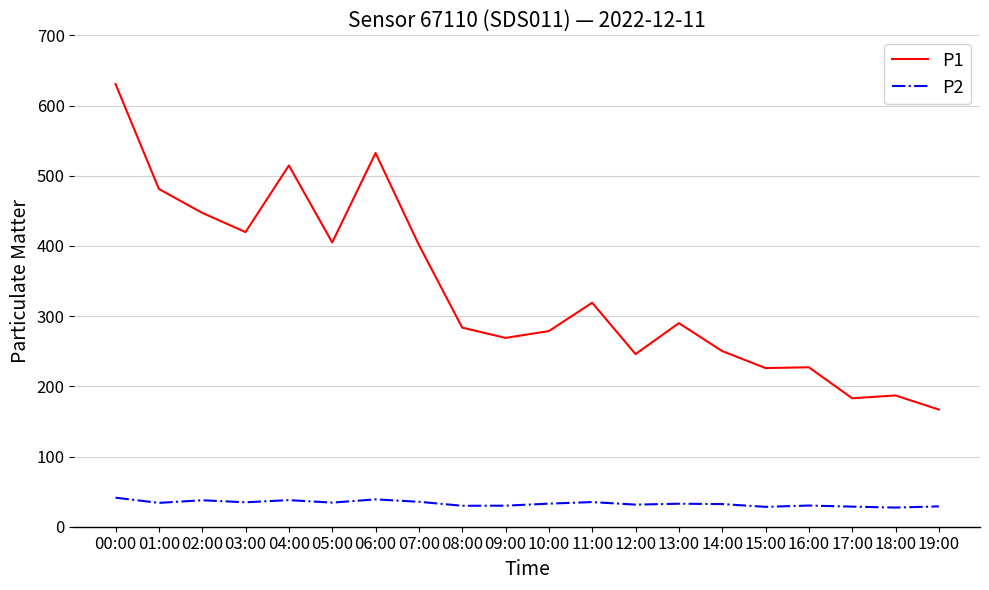

What is the maximum value for P2?

41.4